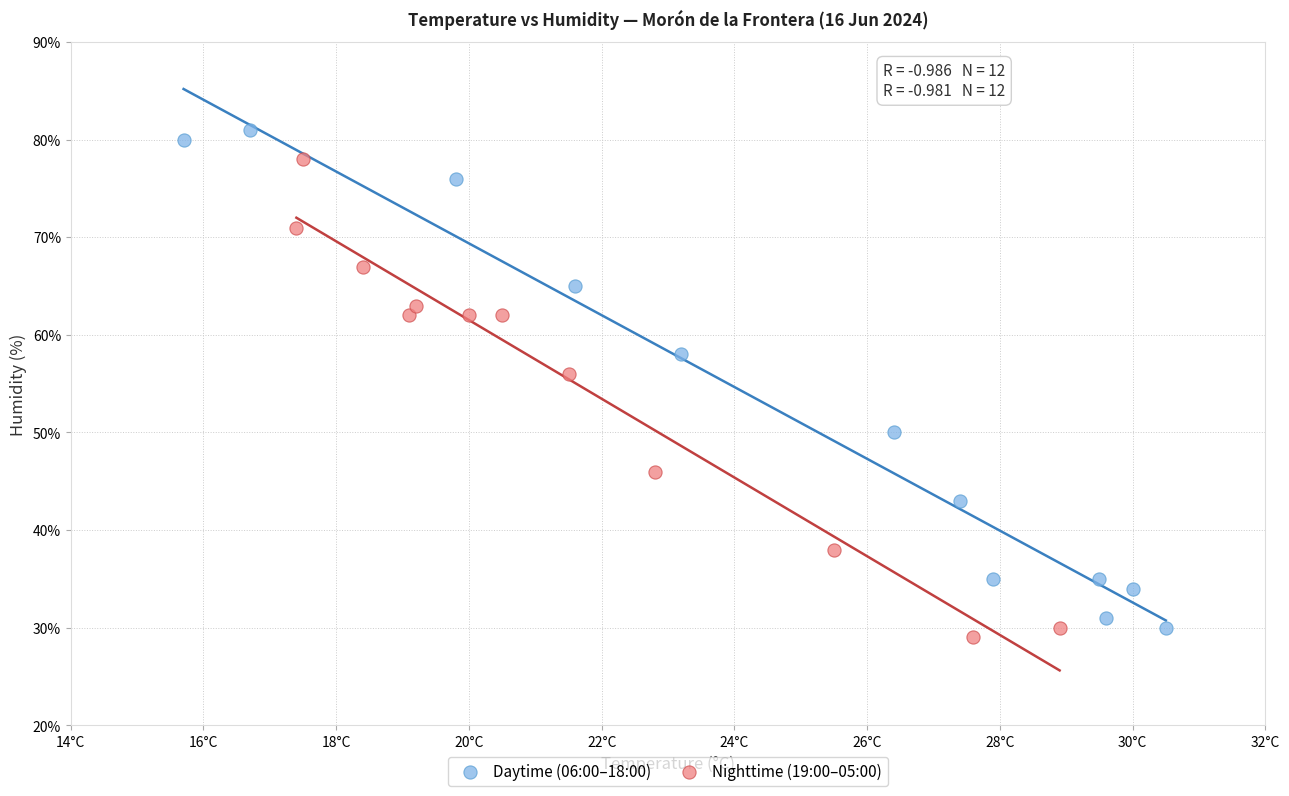

Which series contains the highest Y value?

Daytime (06:00–18:00)